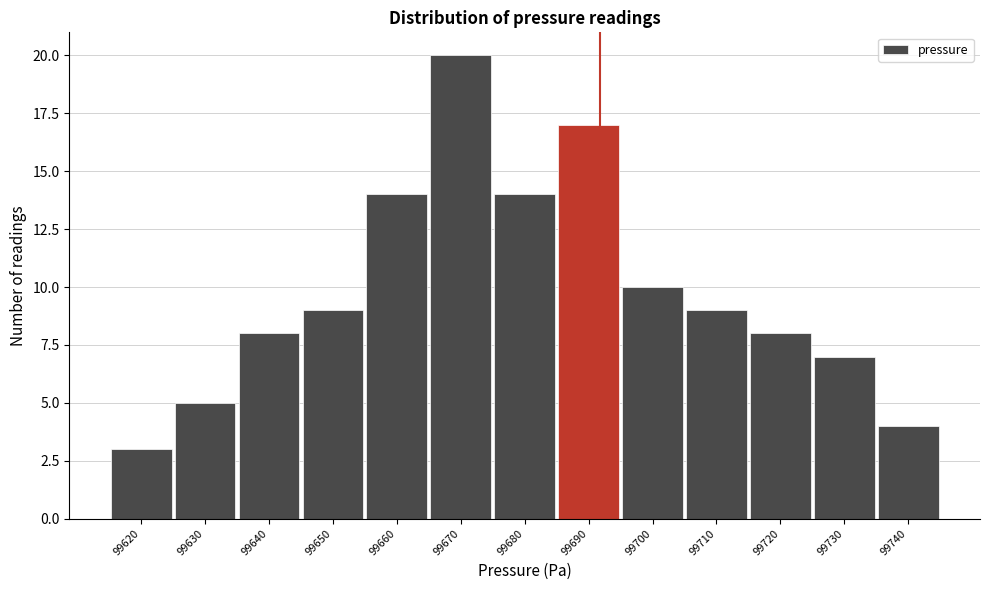

Reading left to right, transcribe all the data shown in this chart.

99620=3	99630=5	99640=8	99650=9	99660=14	99670=20	99680=14	99690=17	99700=10	99710=9	99720=8	99730=7	99740=4